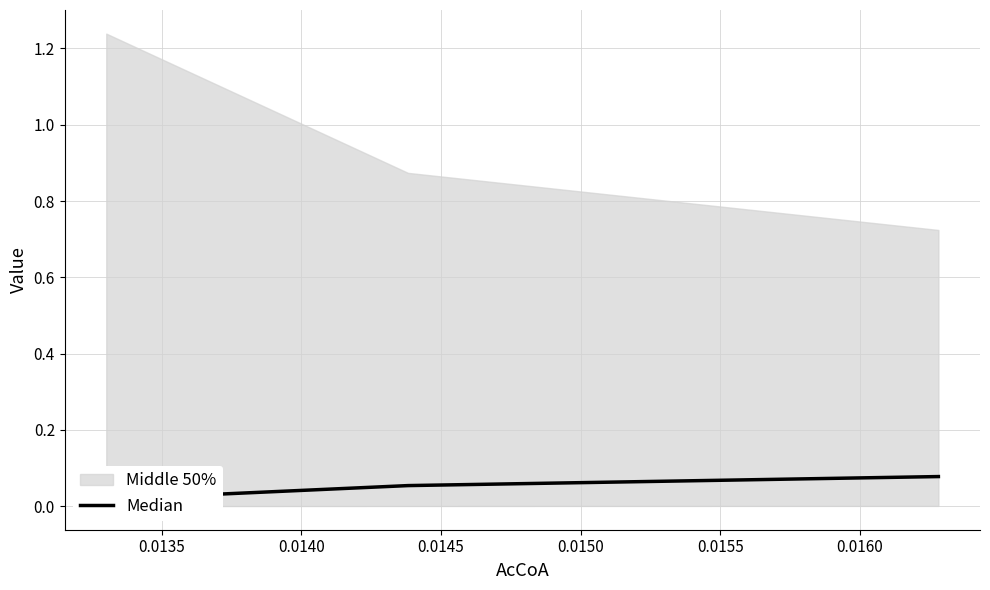

Is it true that the value at 0.0130 is 0.0?

False